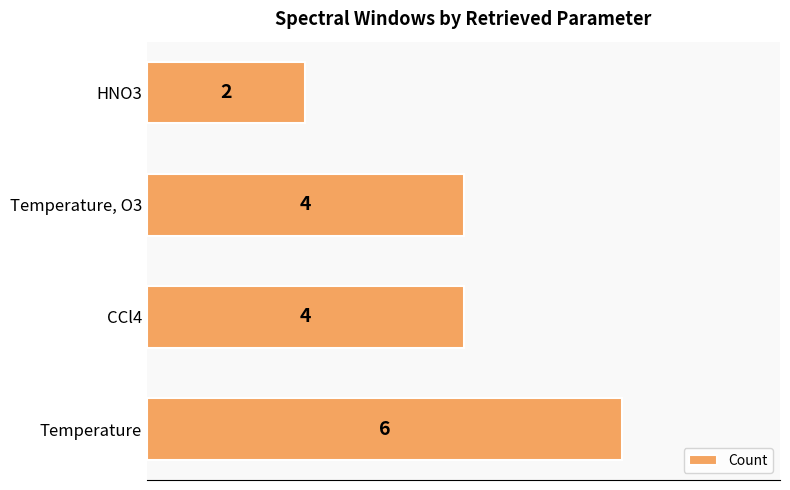

What is the difference between the maximum and minimum values?

4